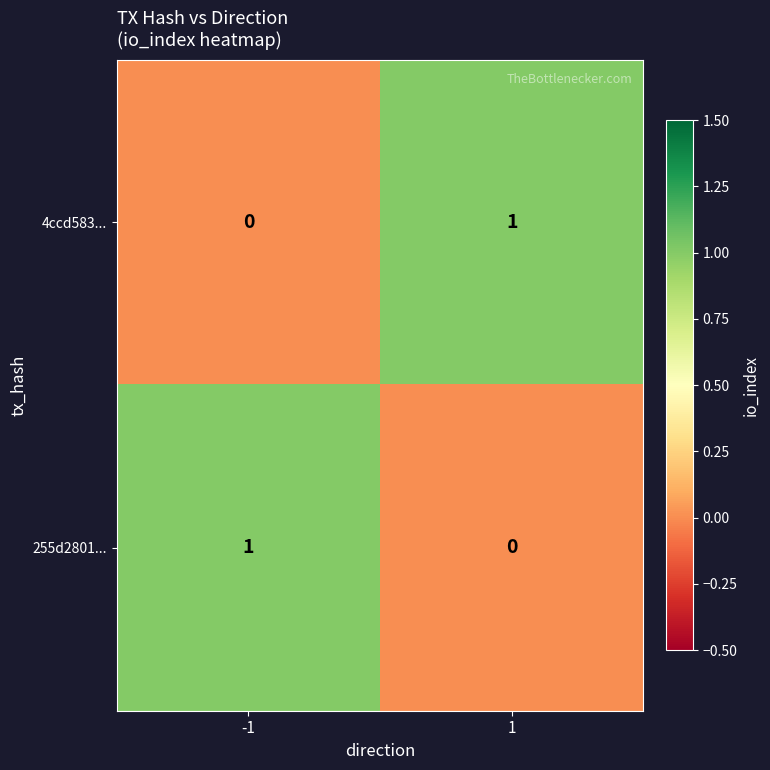

The value of 255d2801... at -1 is 1. True or false?

True